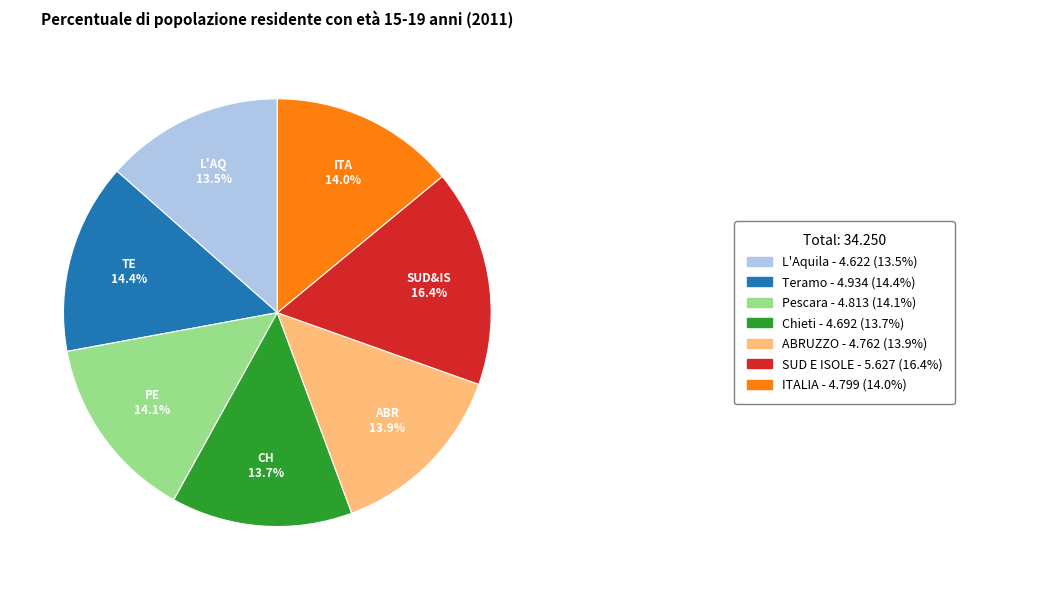

Is there any slice that represents more than half of the pie?

No